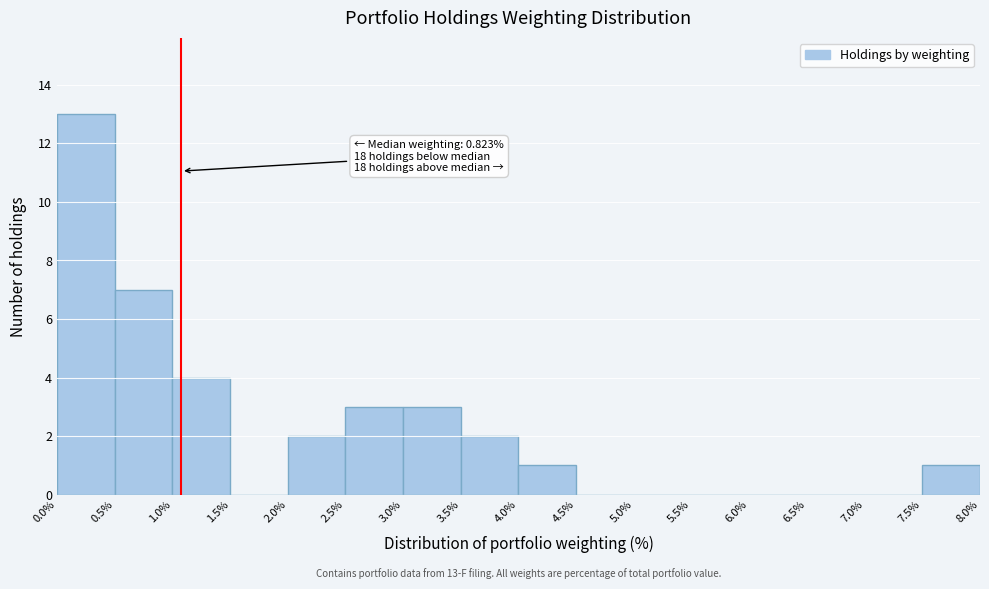

Over which range of the x-axis is the bar tallest?

0.0% to 0.5%